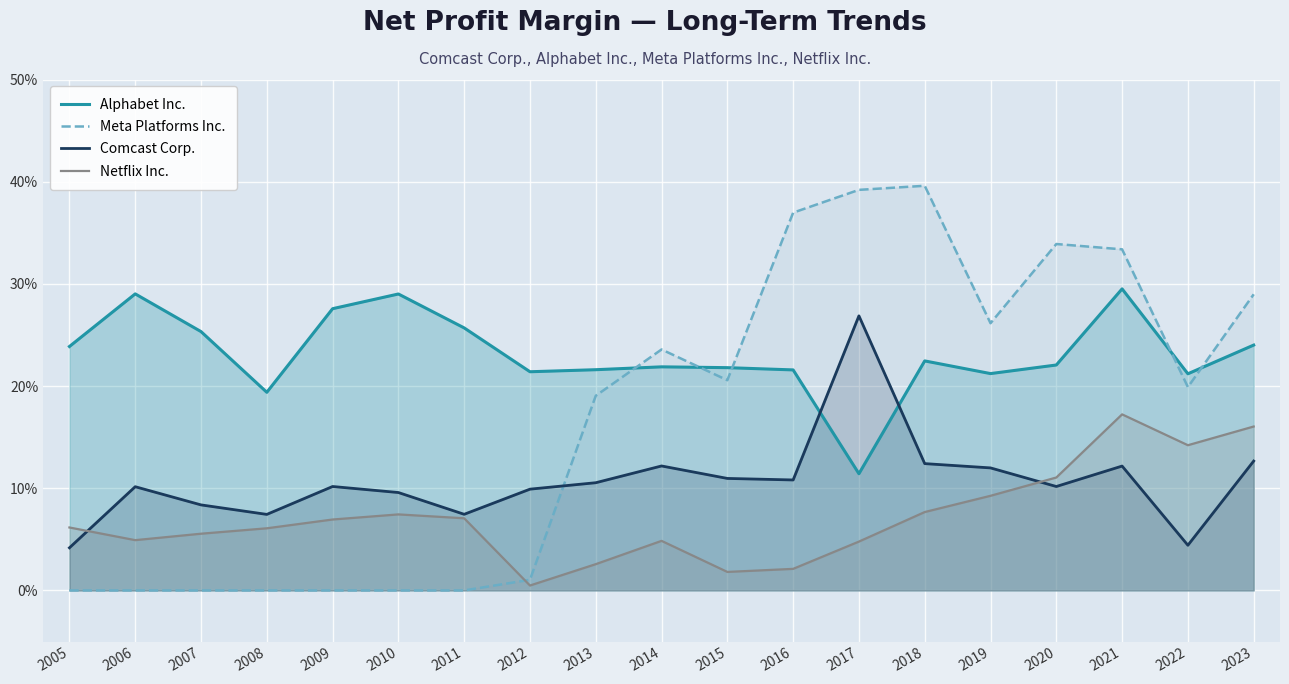

Which series has the largest total across all categories?

Alphabet Inc.